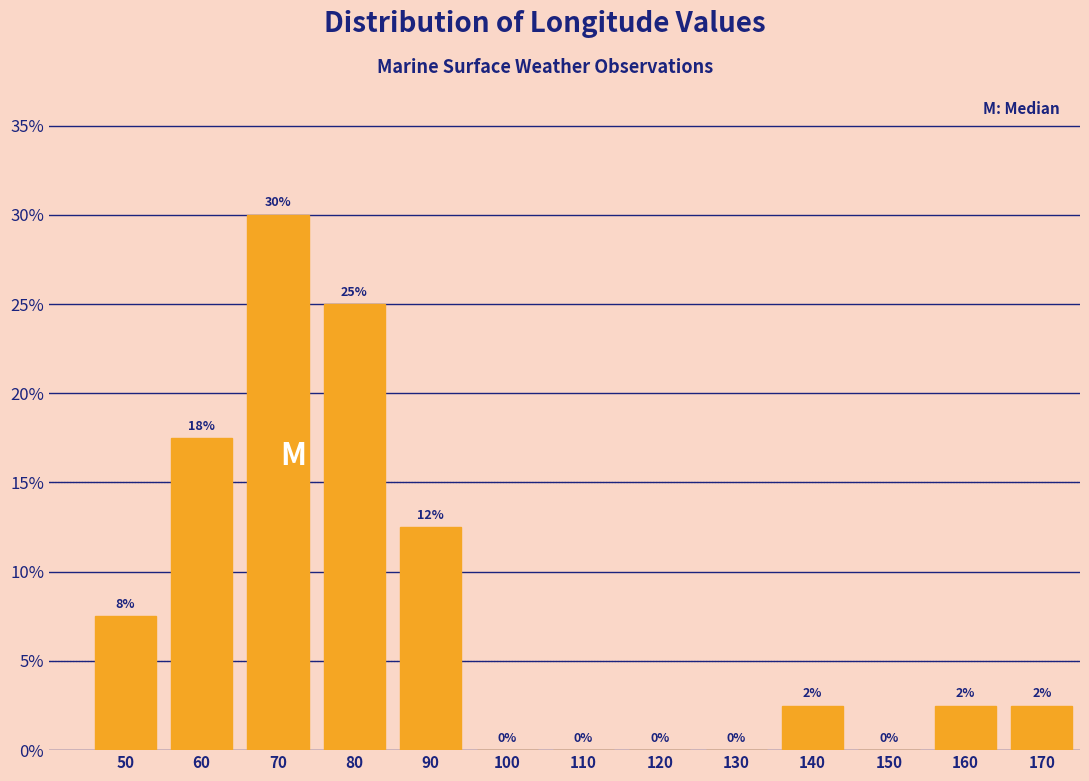

The value at 110 is -17.1. True or false?

False